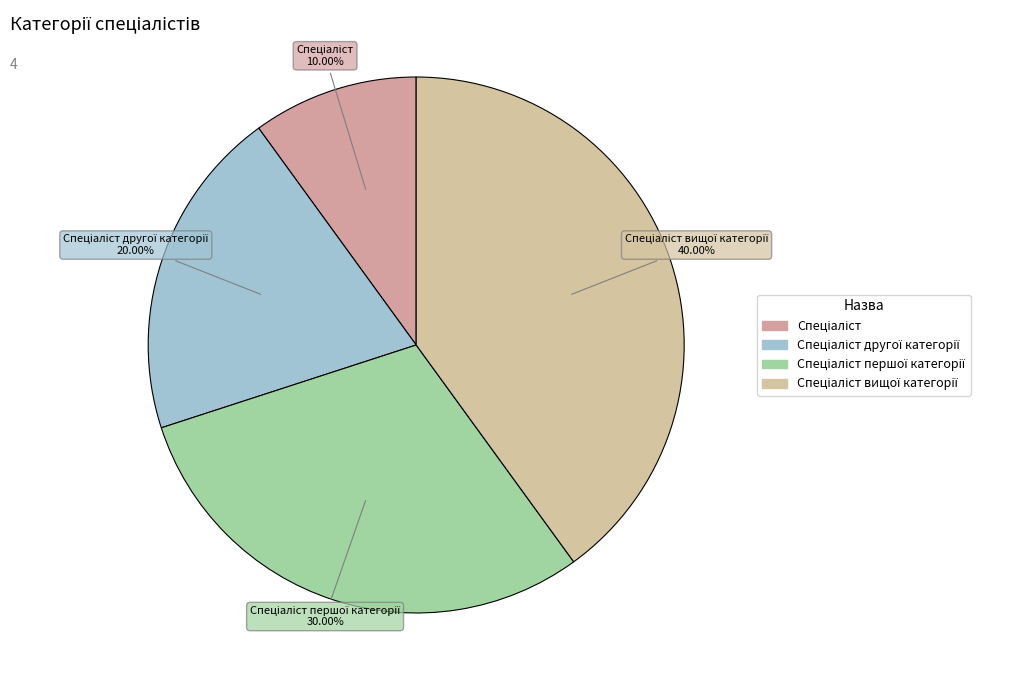

Is there any slice that represents more than half of the pie?

No